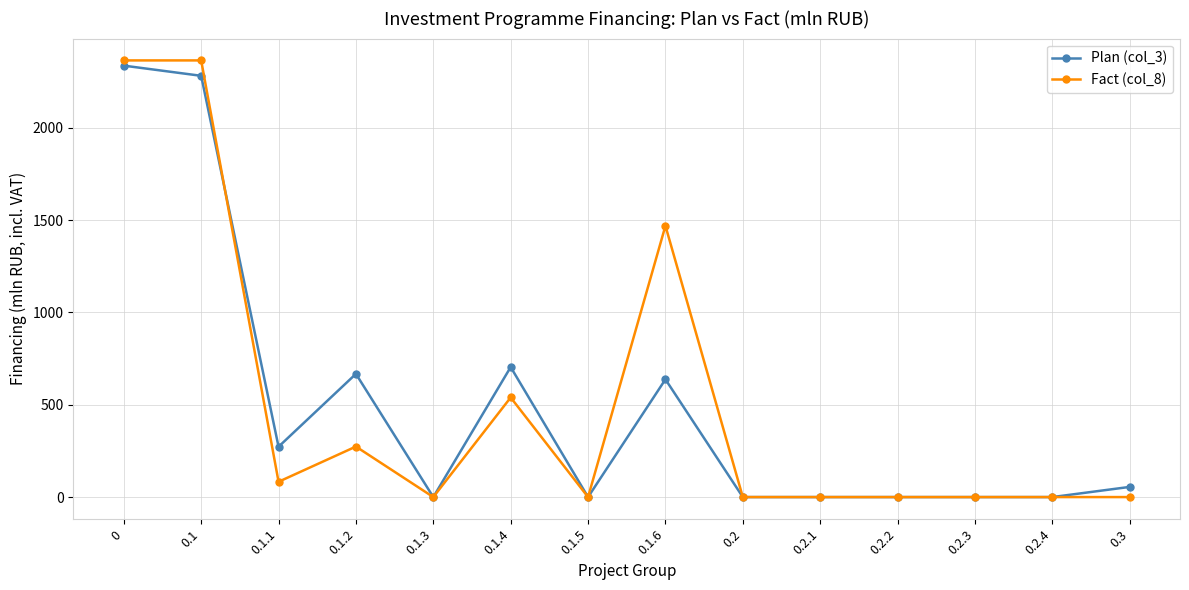

What is the average value of the Plan (col_3) series?

496.9